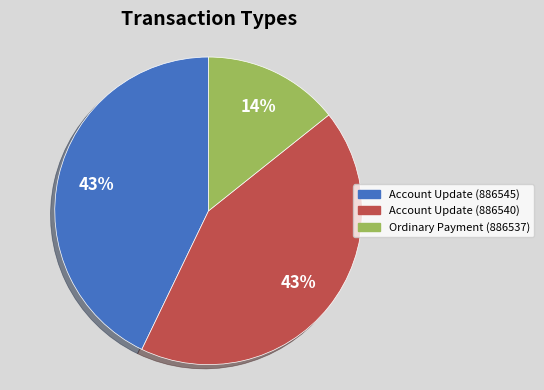

To the nearest percent, what is the average slice percentage?

33%